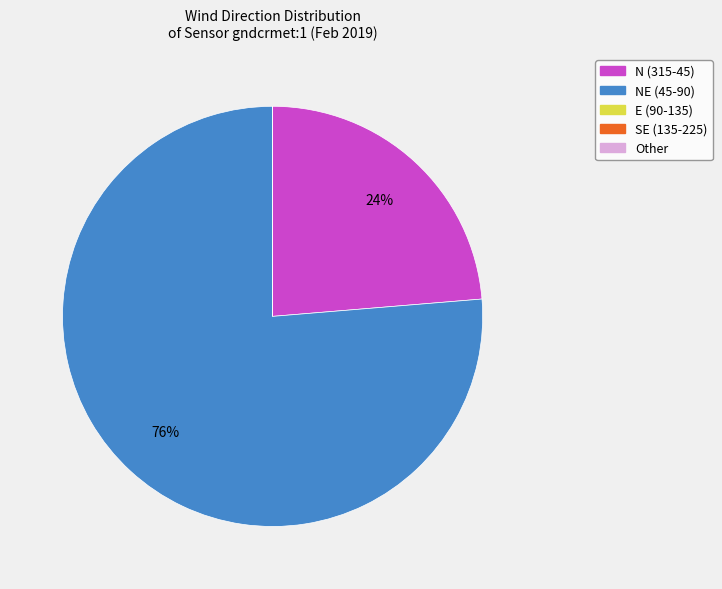

Which category has the biggest portion of the pie?

NE (45-90)